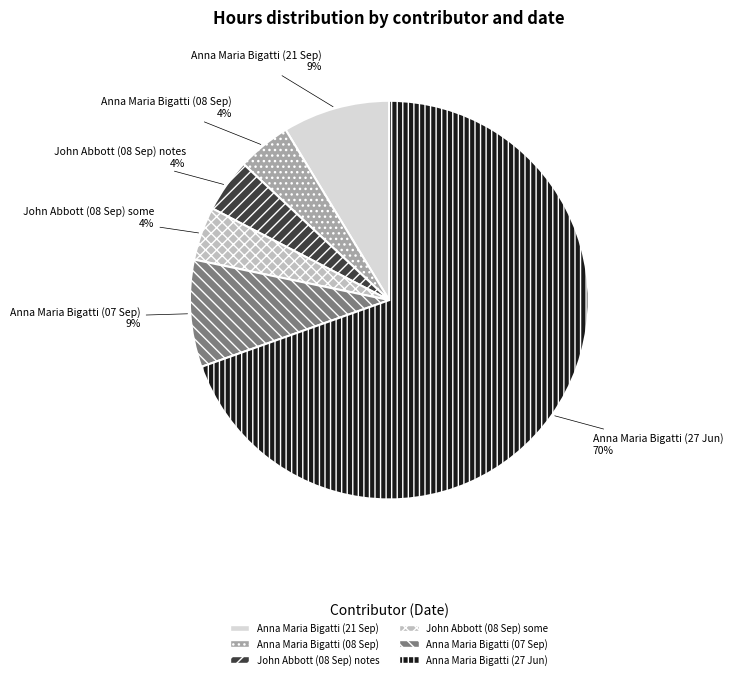

Combined, do Anna Maria Bigatti (27 Jun) and John Abbott (08 Sep) some account for over 50%?

Yes